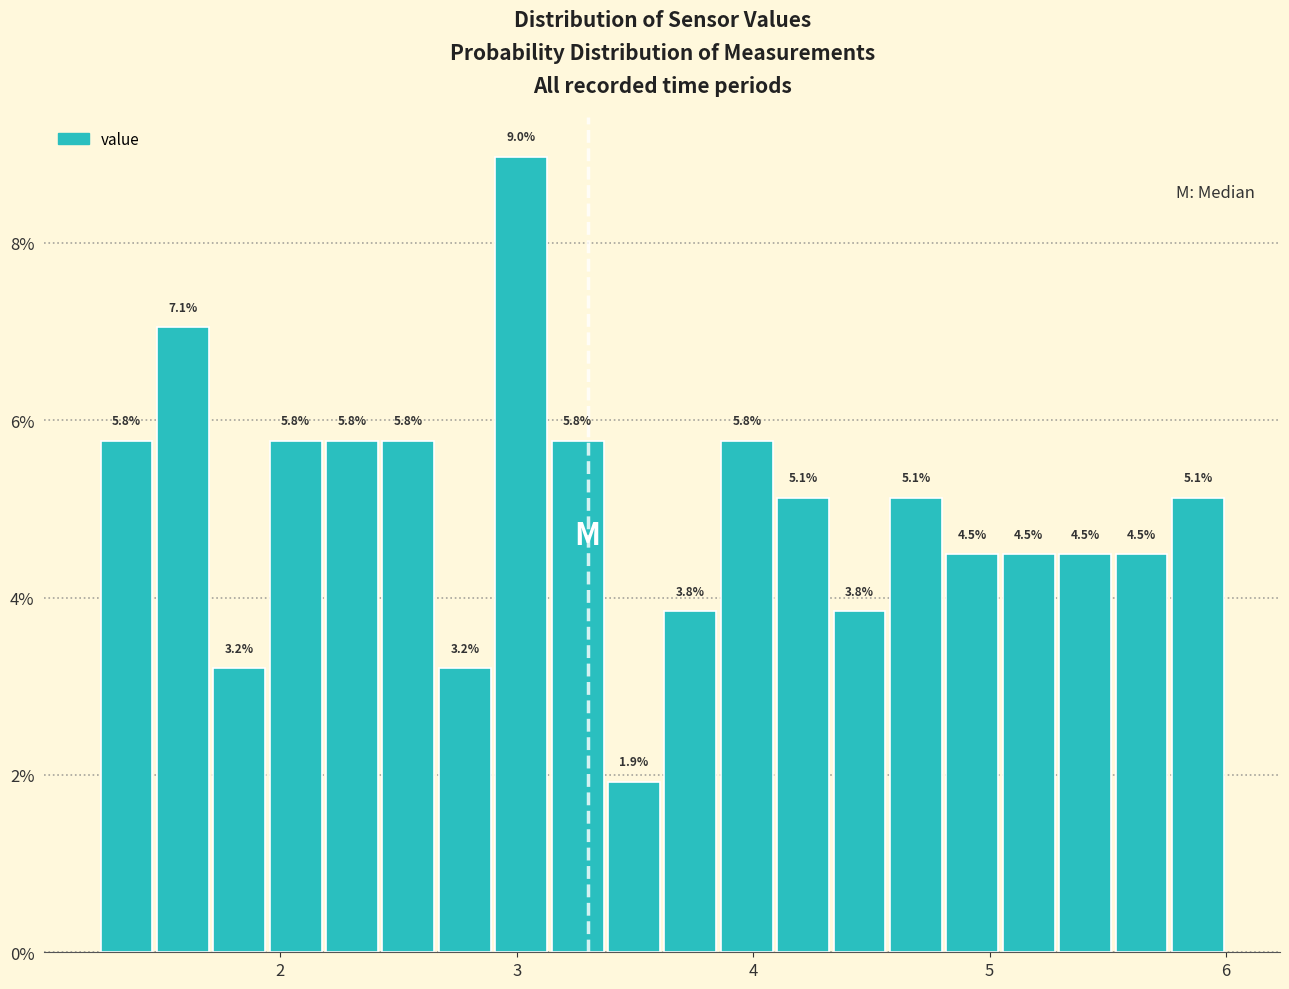

Read against the x-axis, roughly where is the centre of the tallest bar?

3.0